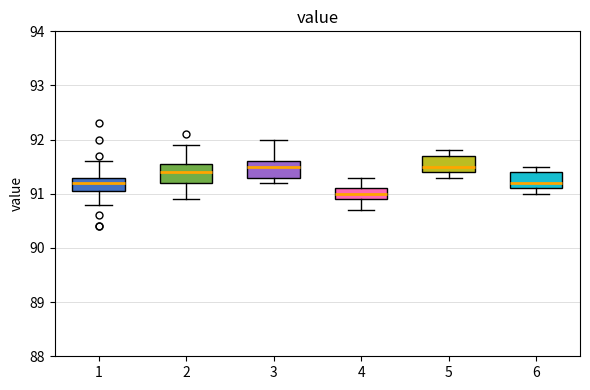

Which box has the lowest median line?

4